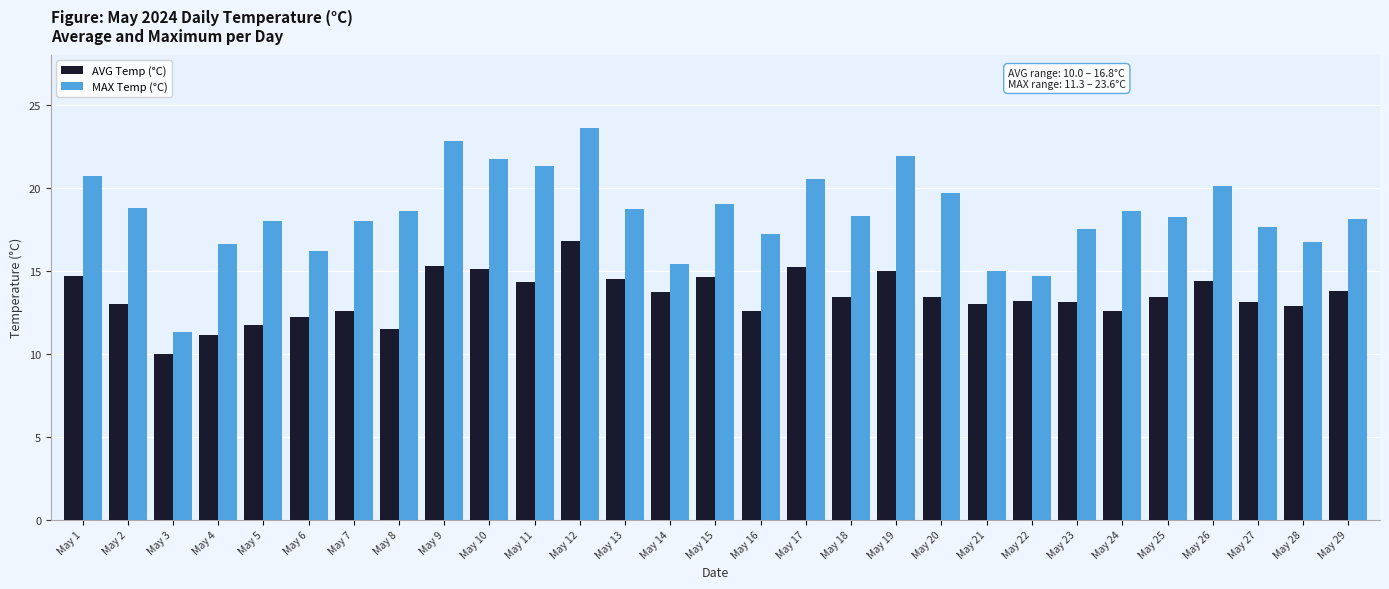

At which label does AVG Temp (°C) first exceed 13?

May 1